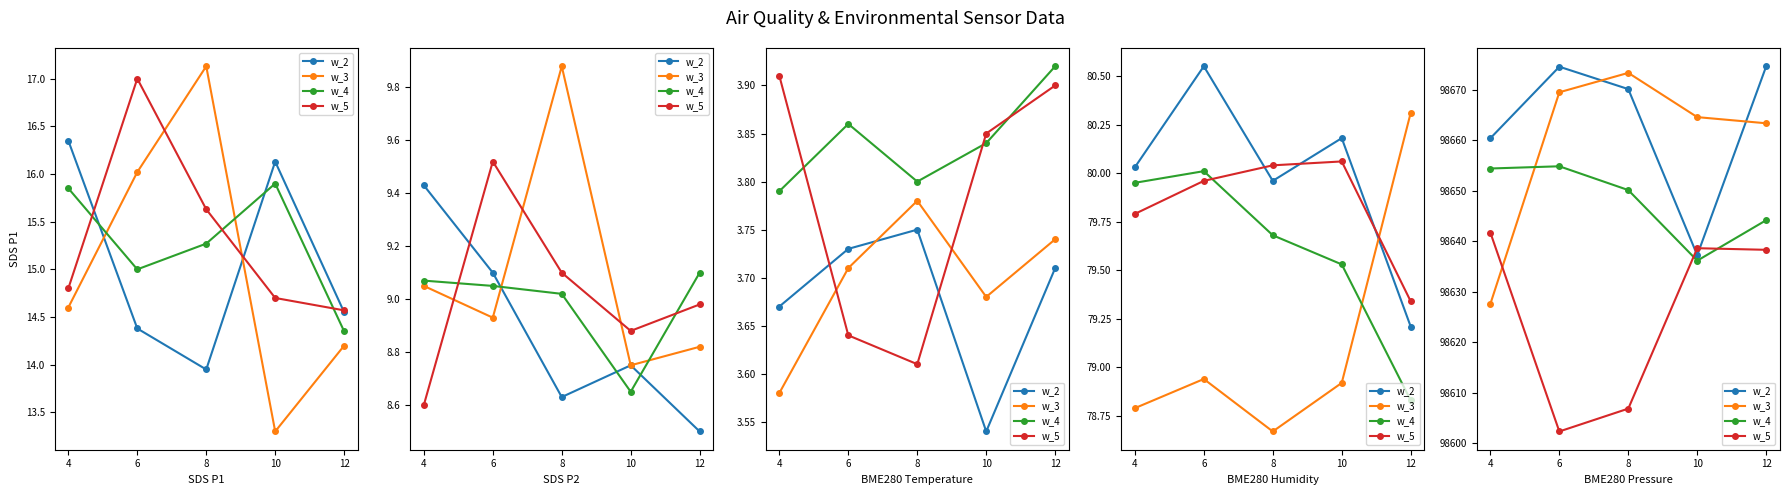

What is the total value across all series at 12?

394620.6